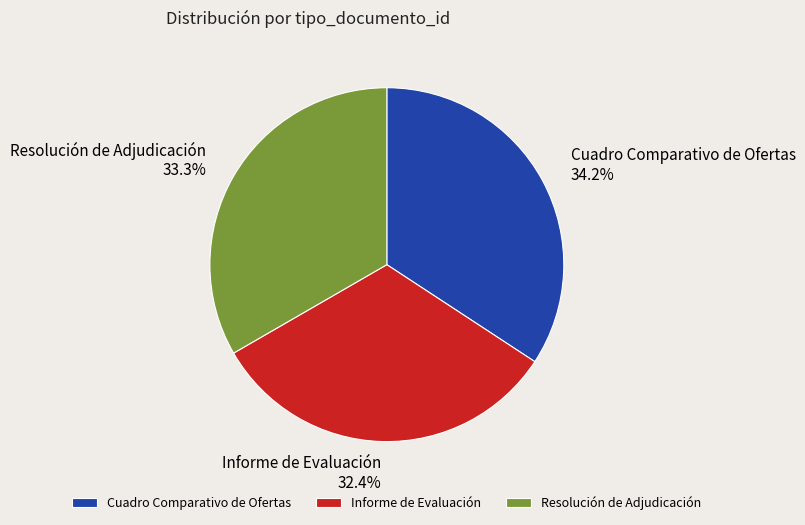

What is the largest slice in the pie chart?

Cuadro Comparativo de Ofertas